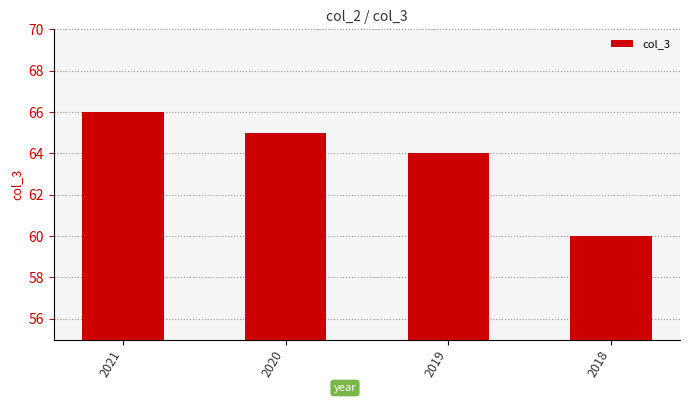

Between 2020 and 2021, which is larger?

2021